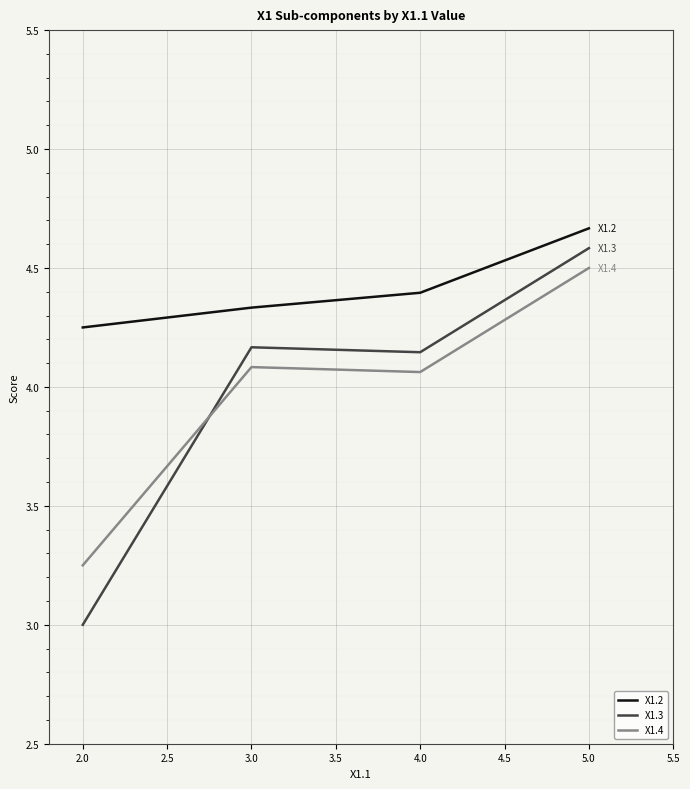

True or false: X1.4 and X1.3 cross at least once.

True